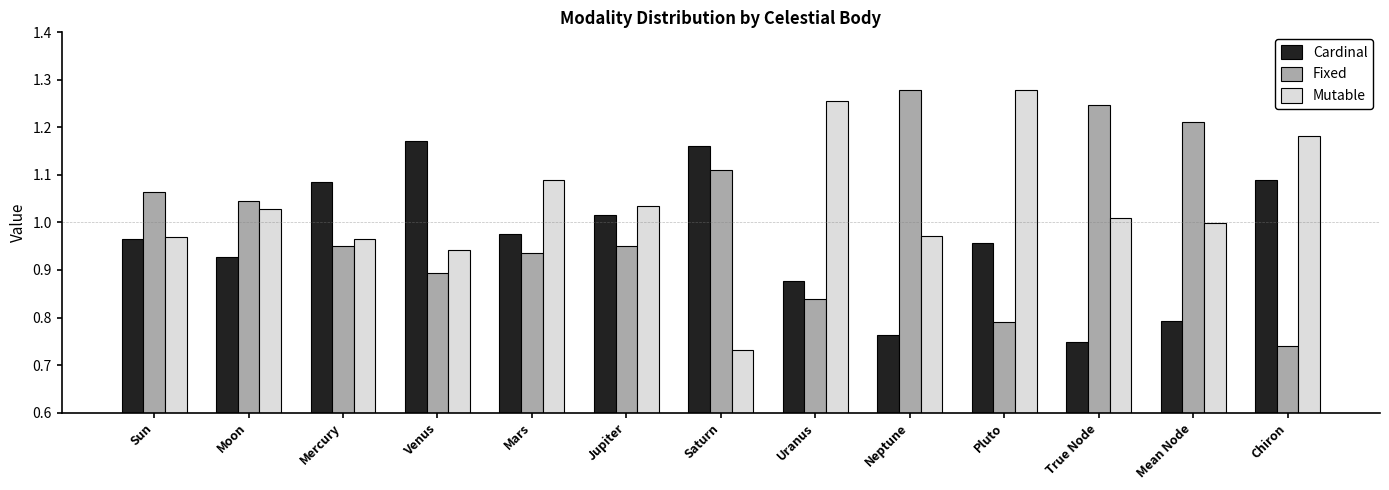

What position from the right is Sun?

13